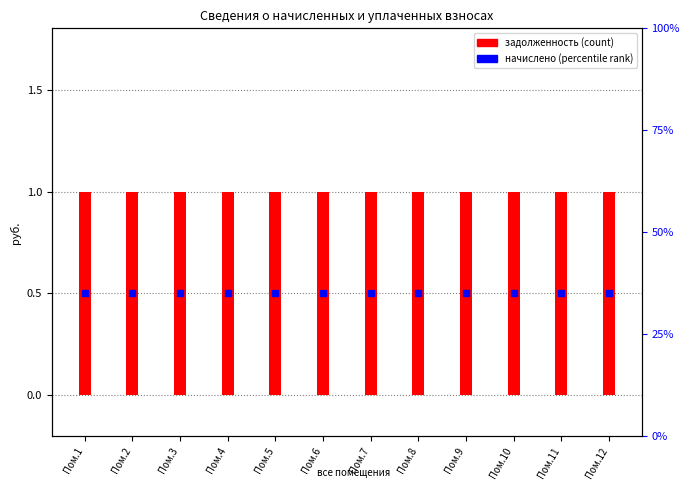

At which category is the sum across all series the highest?

Пом.1